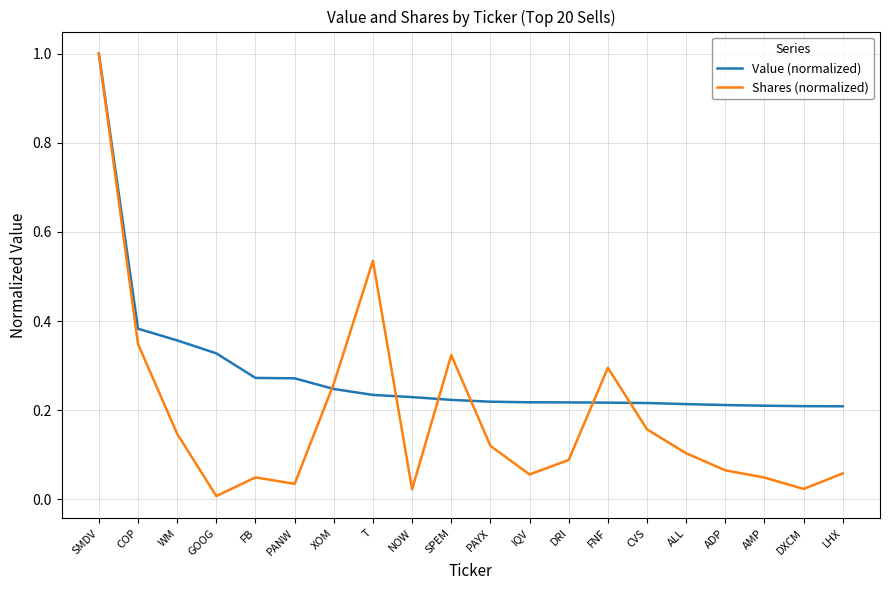

Rank the series by their average value, from lowest to highest.

Shares (normalized), Value (normalized)